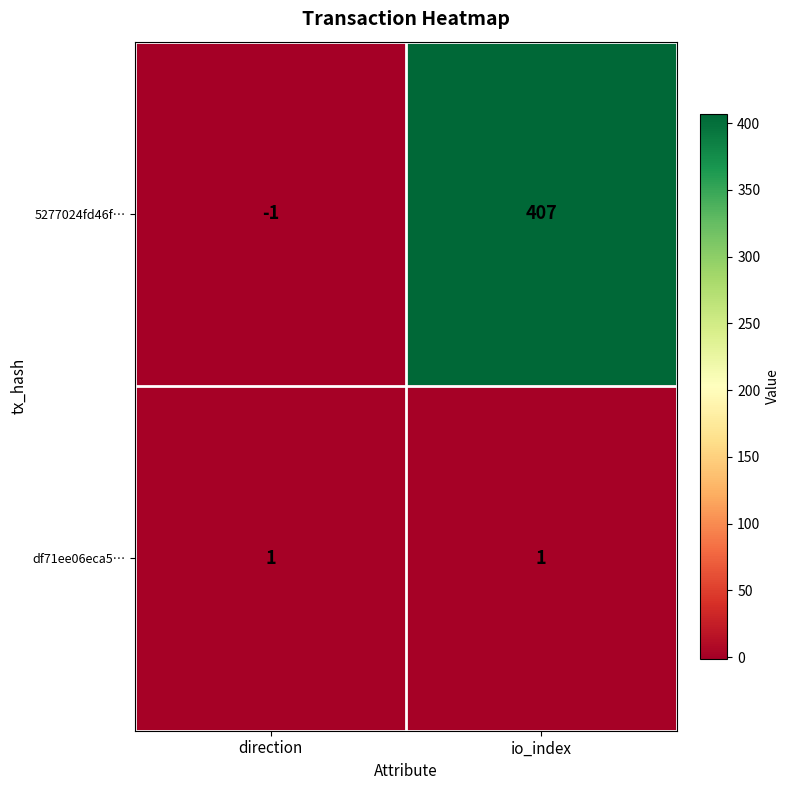

At which category does the chart reach its minimum across all series?

direction